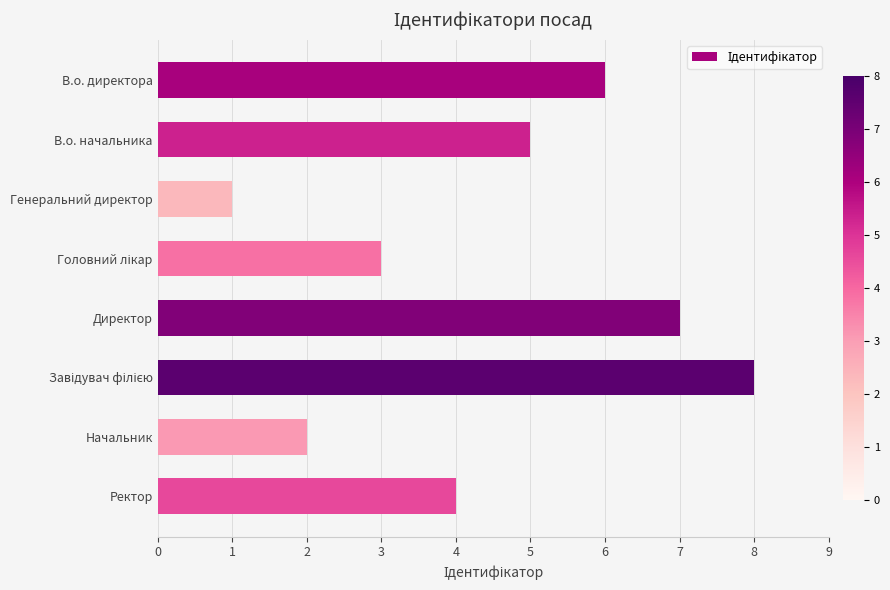

What is the ratio of the value at Генеральний директор to the value at Начальник?

0.5